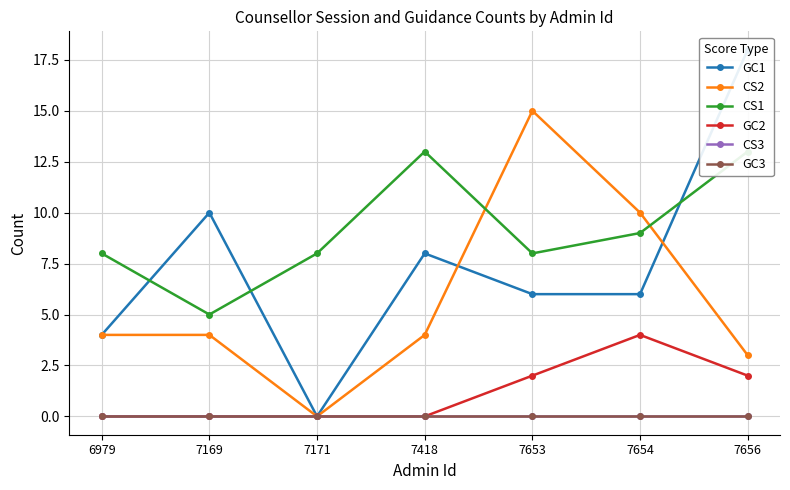

Rank the series at 7654 from lowest to highest value.

CS3, GC3, GC2, GC1, CS1, CS2